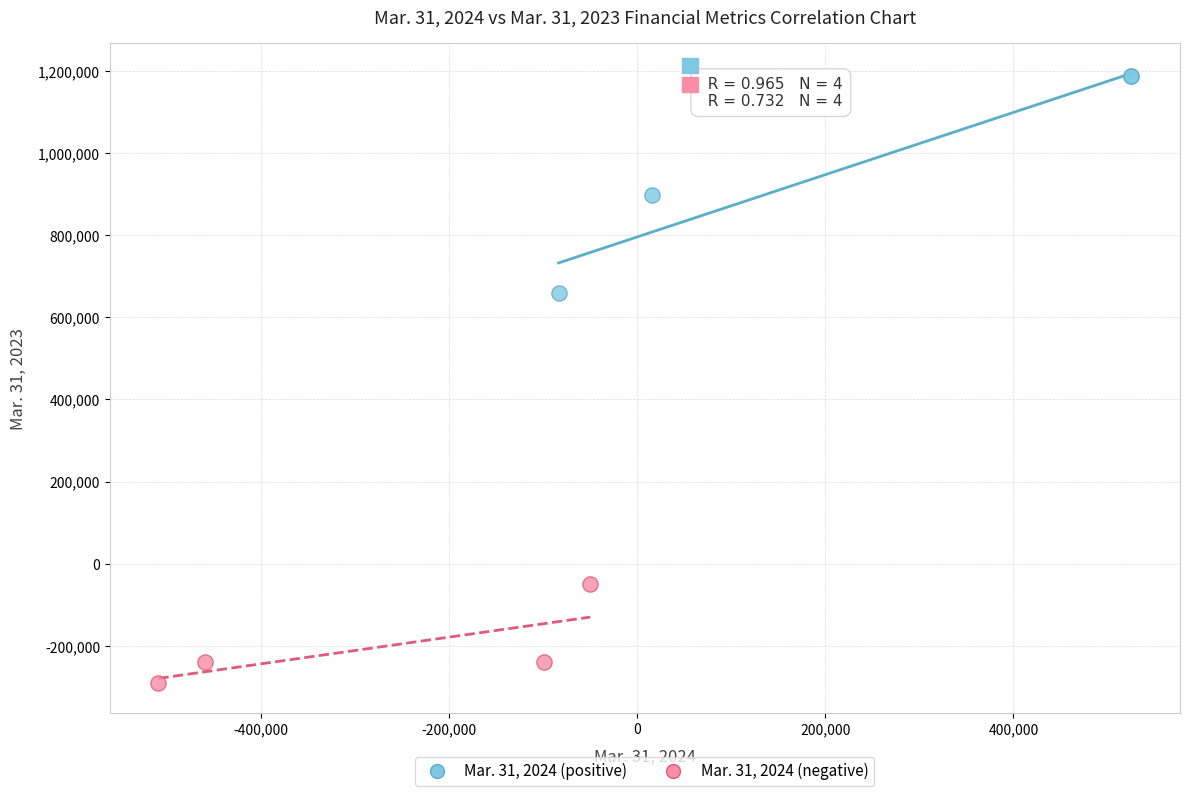

Which series reaches the minimum Y coordinate?

Mar. 31, 2024 (negative)